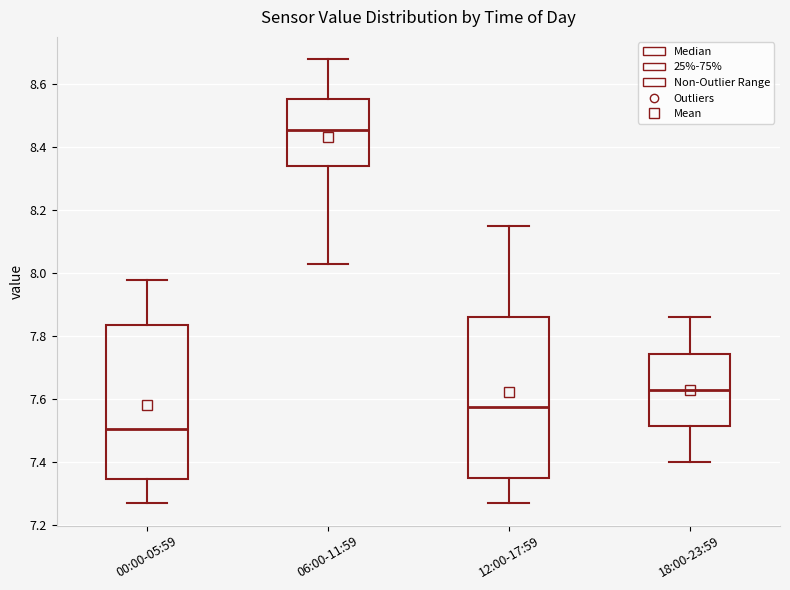

Where is the upper edge of the box for 18:00-23:59 on the y-axis? The values are not printed on the chart, so give them approximately, as read against the axis.

7.74